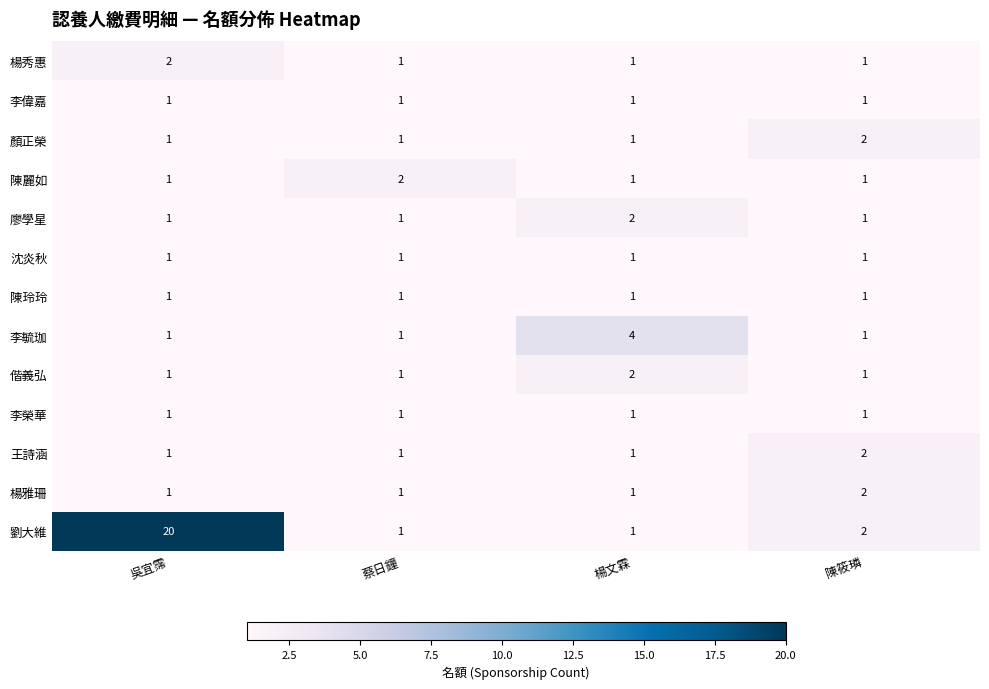

The 李榮華 series shows 2 at 陳筱璘. True or false?

False